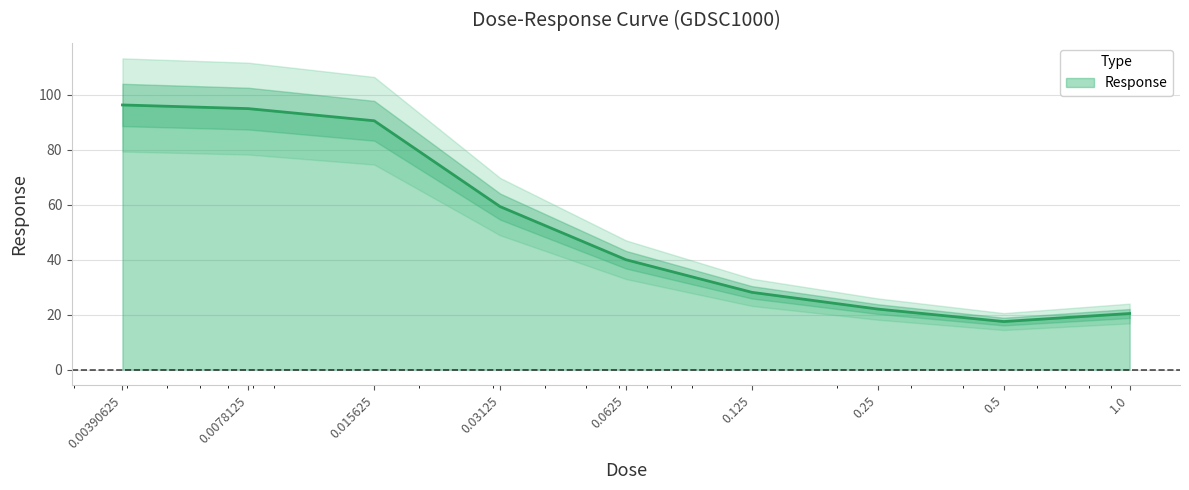

What is the change in value from 0.03125 to 0.25?

-37.3